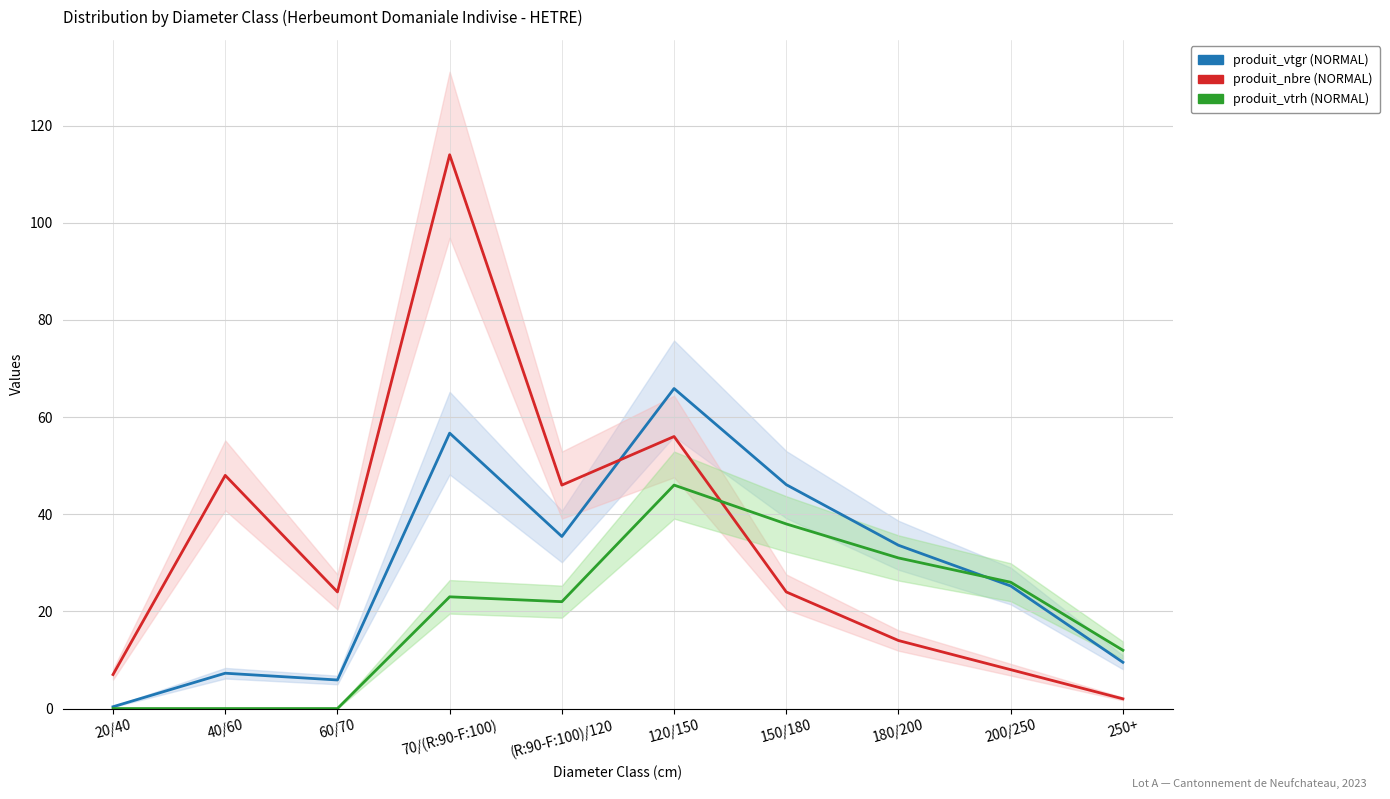

Is this an area chart (filled region under the line)?

No